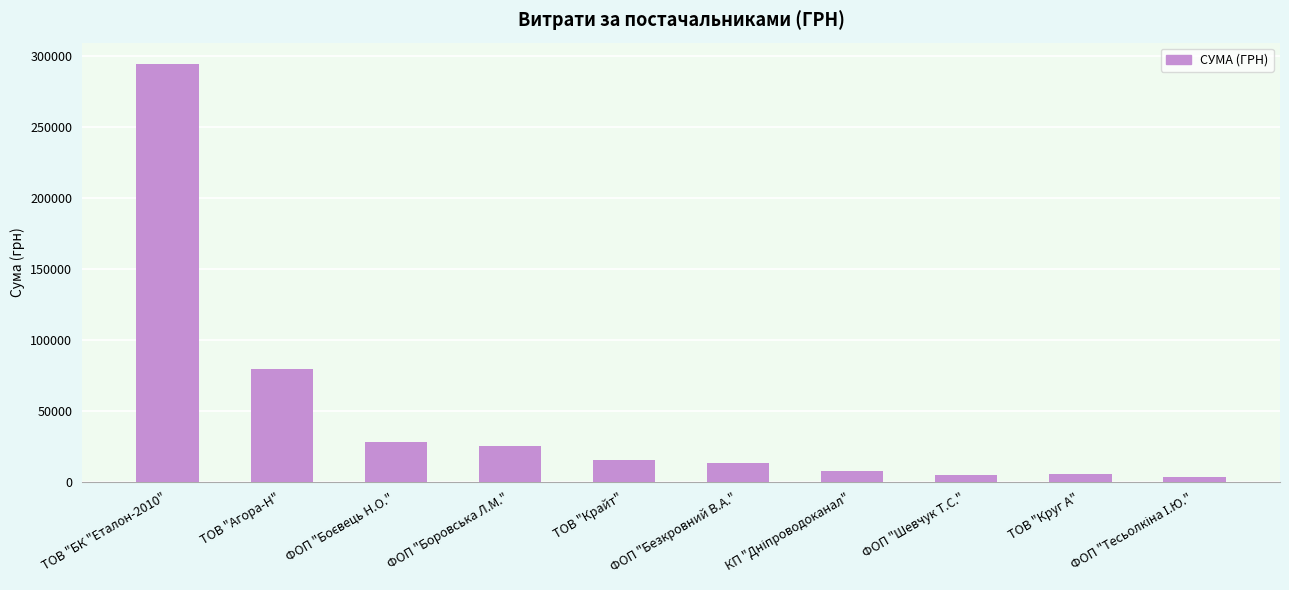

What is the label of the 5th bar from the left?

ТОВ "Крайт"